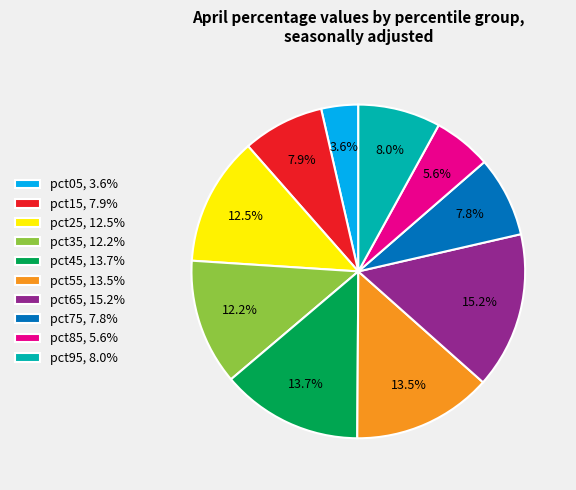

What percentage is NOT represented by pct45?

86.3%